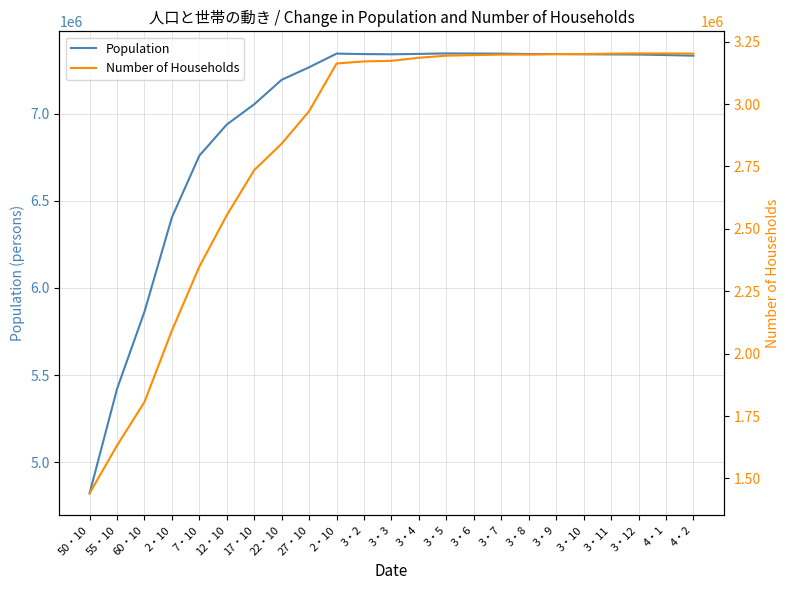

At which category is the sum across all series the highest?

3・7